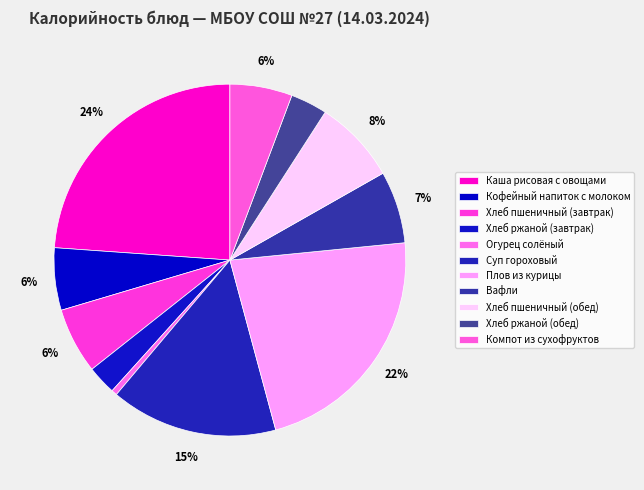

To the nearest percent, what percentage of the pie is Каша рисовая с овощами?

24%